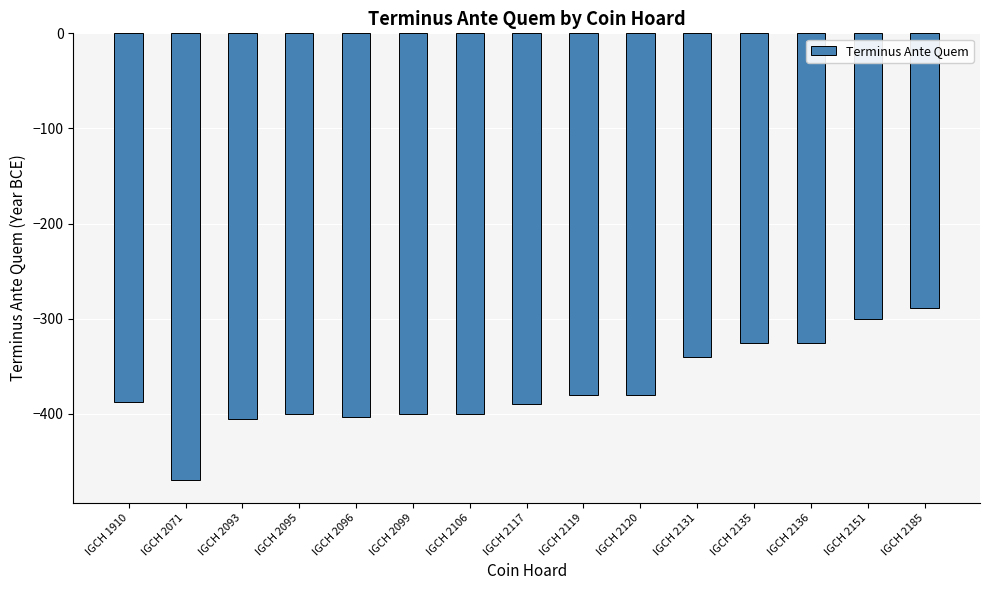

What is the average value?

-373